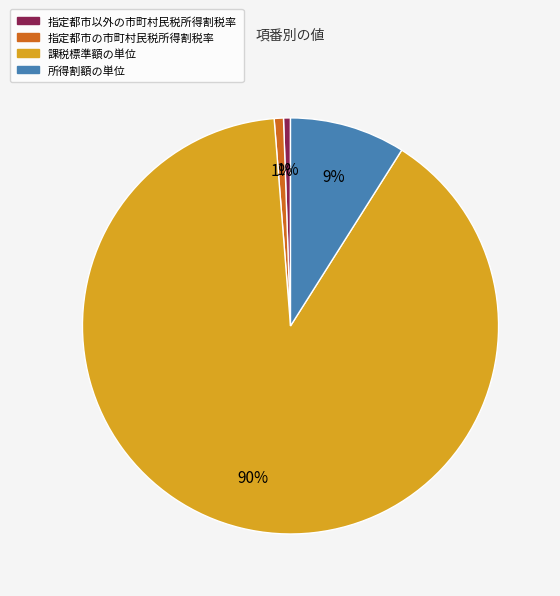

To the nearest percent, what is the average slice percentage?

25%